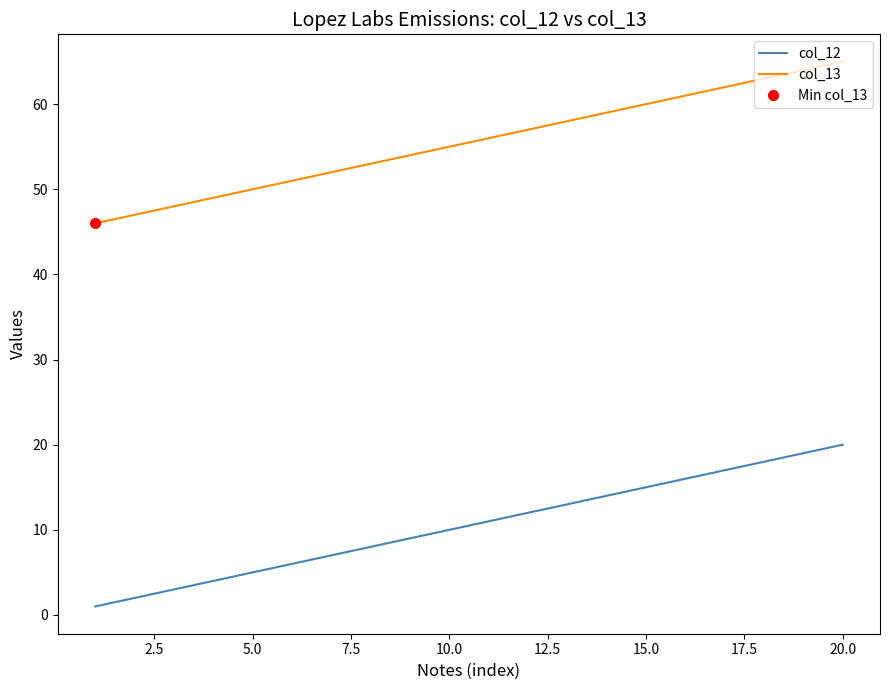

True or false: col_12 and col_13 intersect in this chart.

False